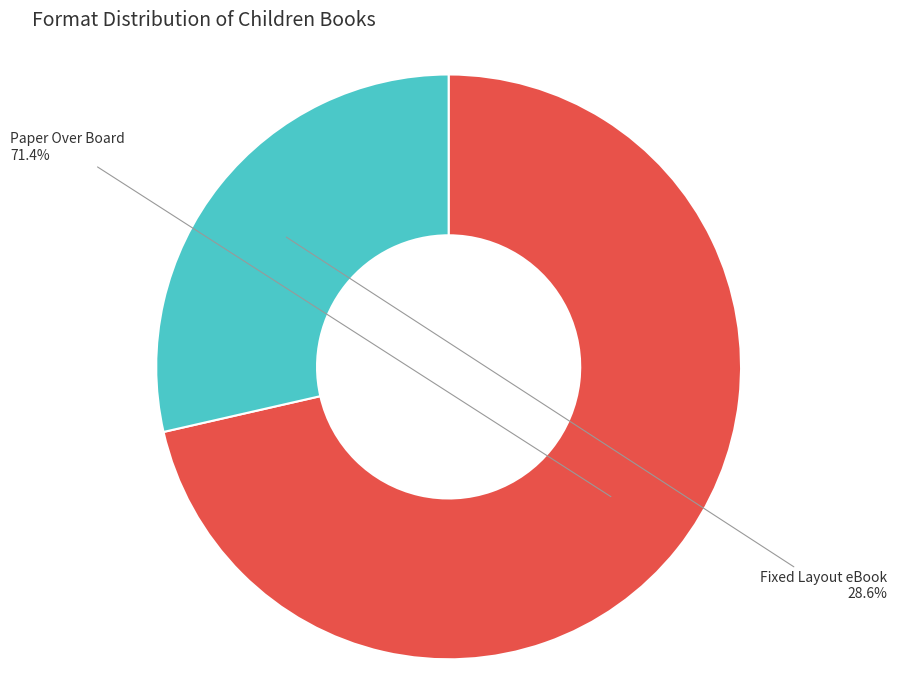

What is the largest slice in the pie chart?

Paper Over Board